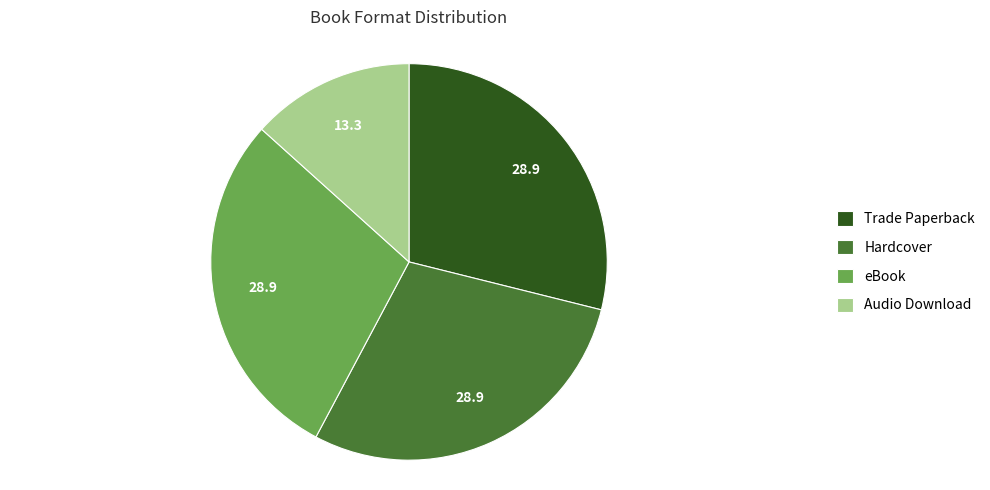

The Hardcover slice represents 21% of the pie. True or false?

False